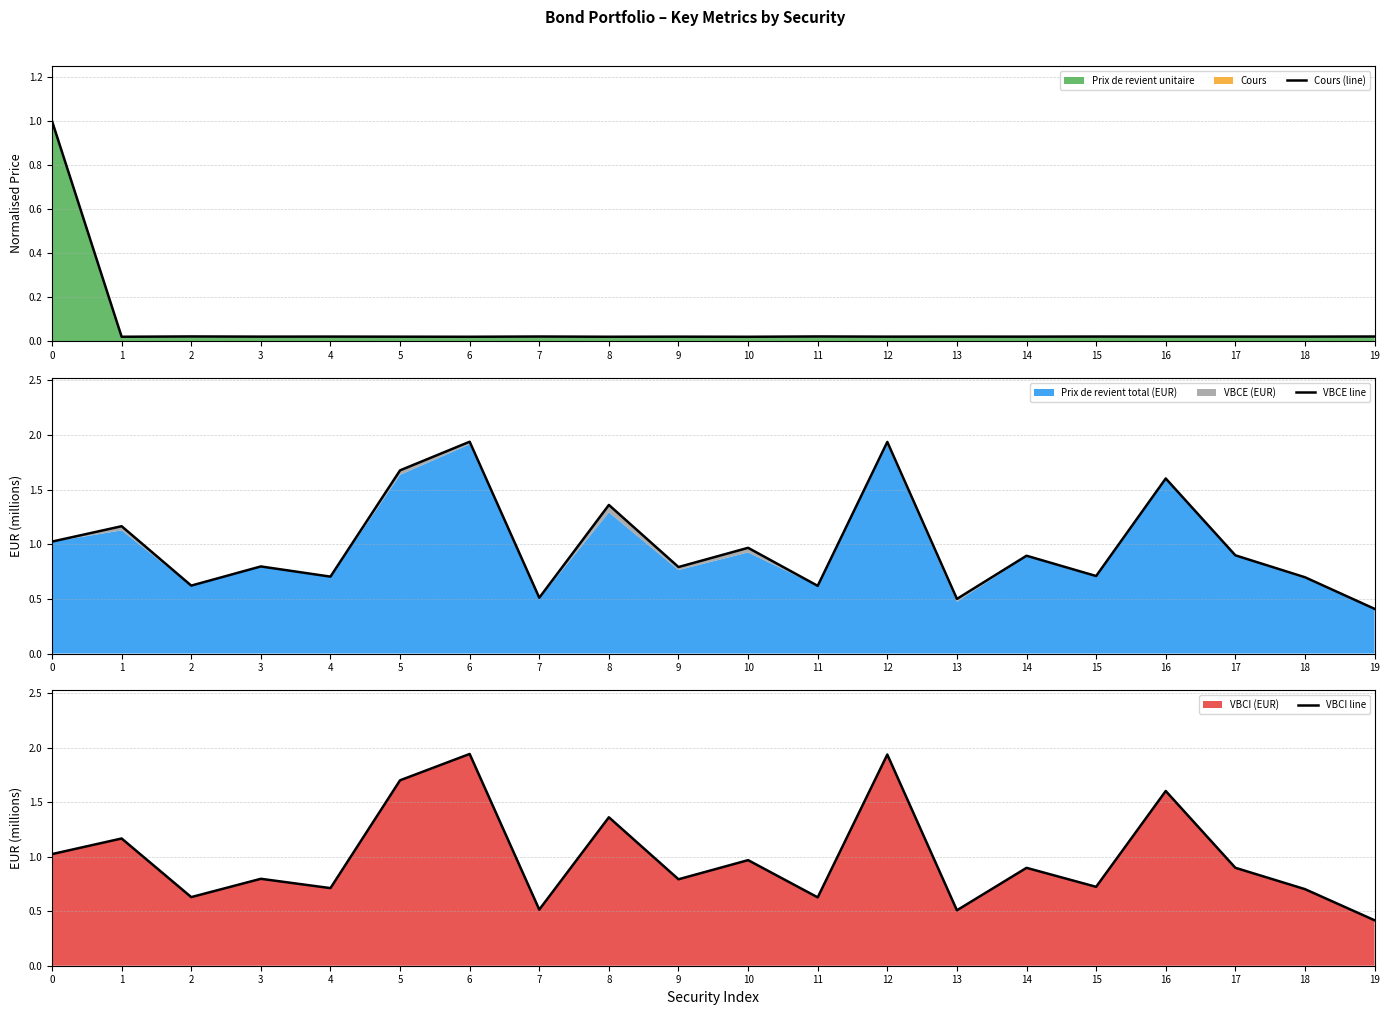

What is the total value across all series at 1?

2.4